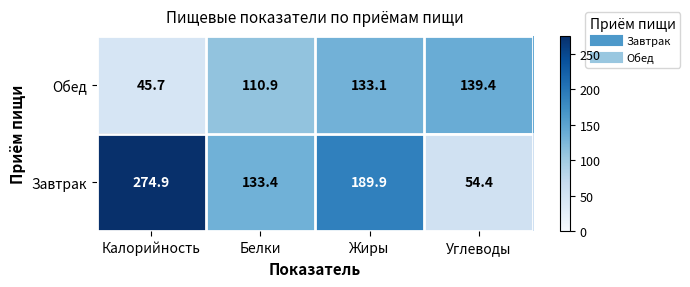

Which series has the widest spread of values?

Завтрак